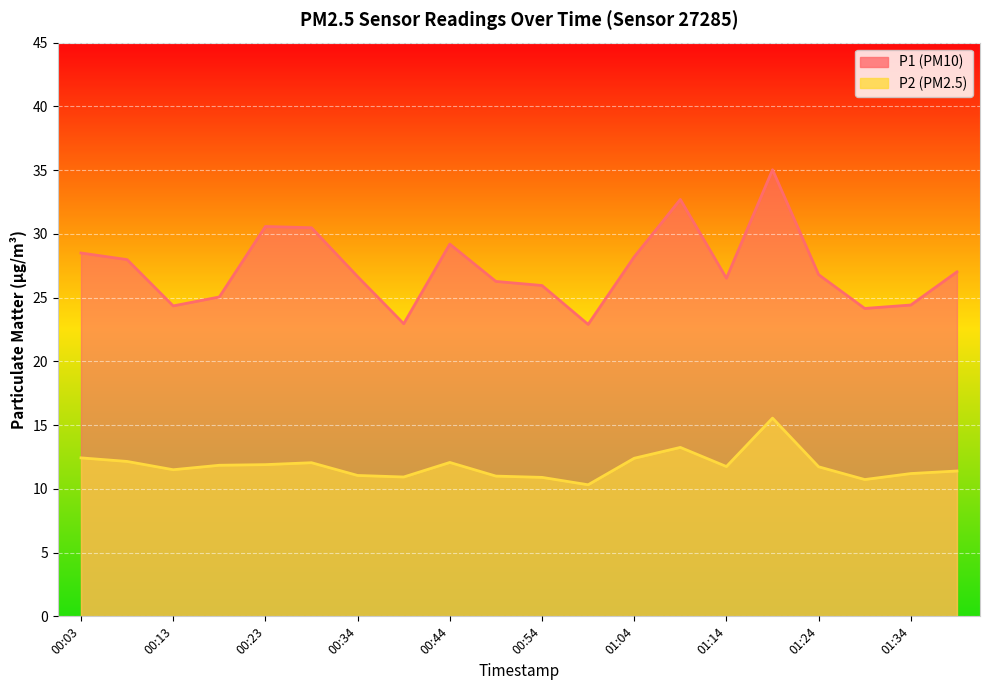

What is the difference between the highest and lowest values at 00:28?

18.4